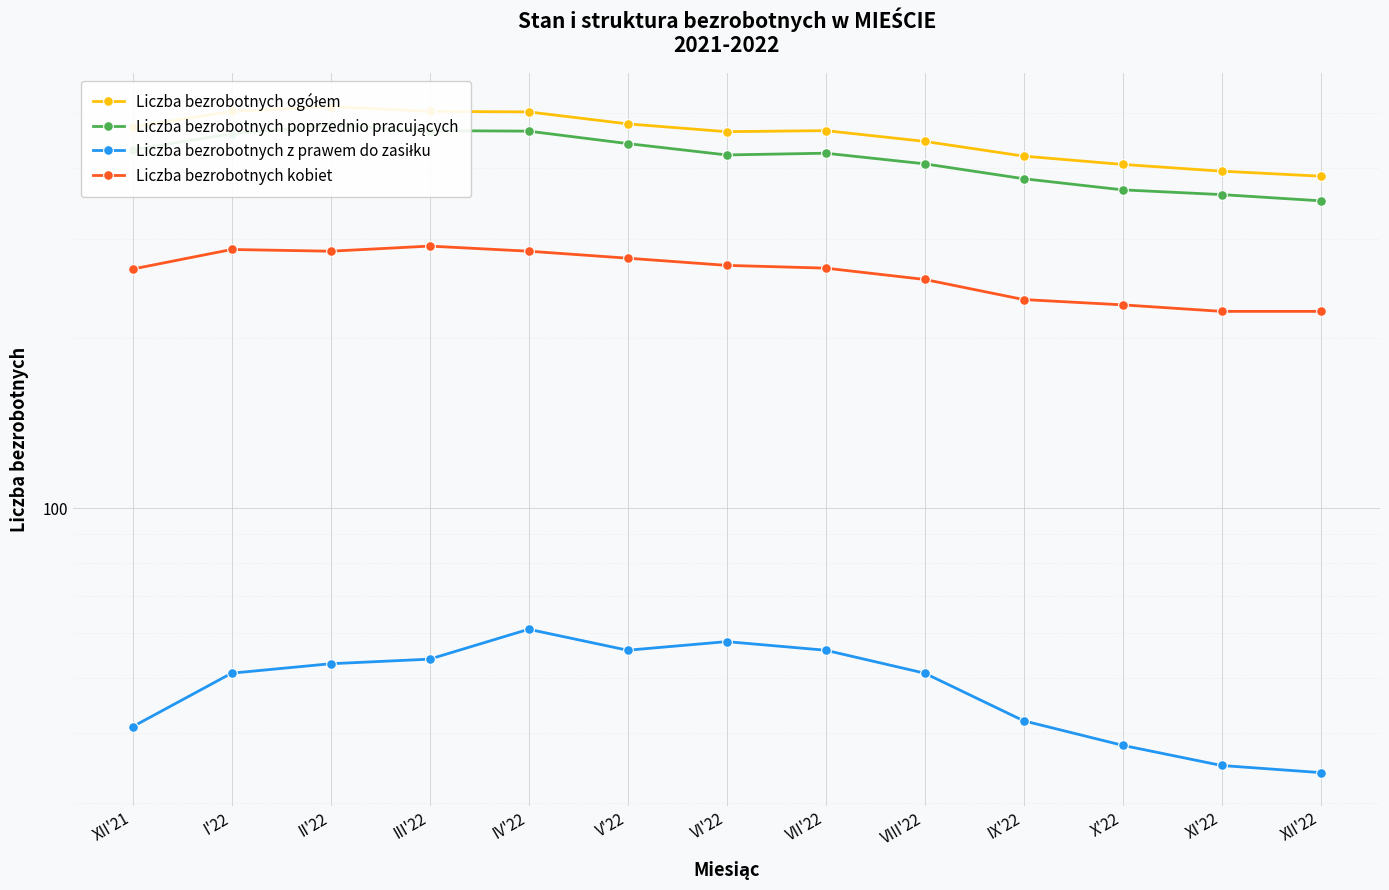

What is the value of the Liczba bezrobotnych kobiet point at the 7th from the left?

269